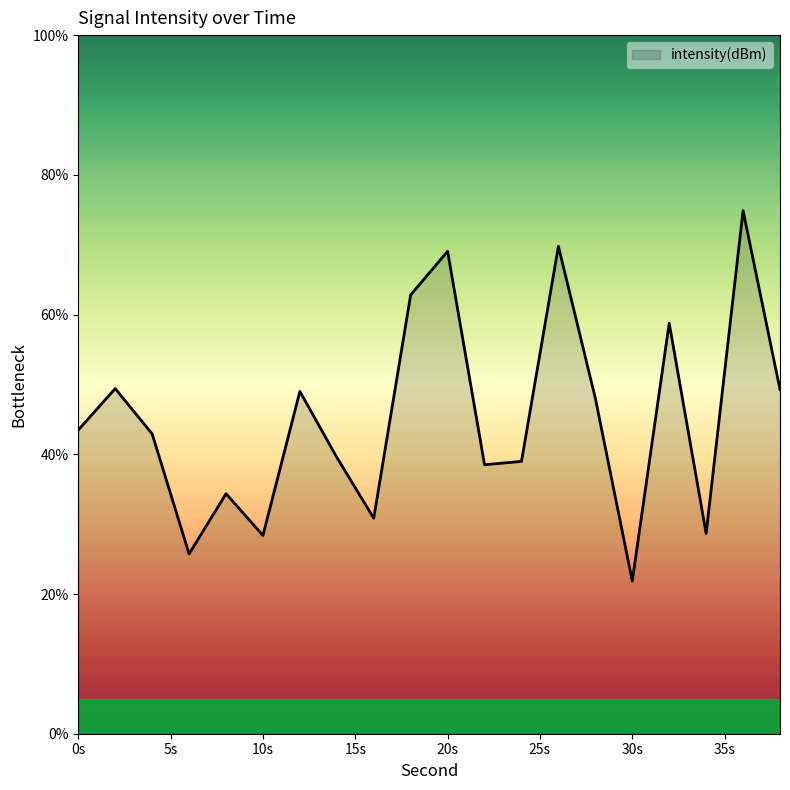

Does the chart have visible grid lines?

No